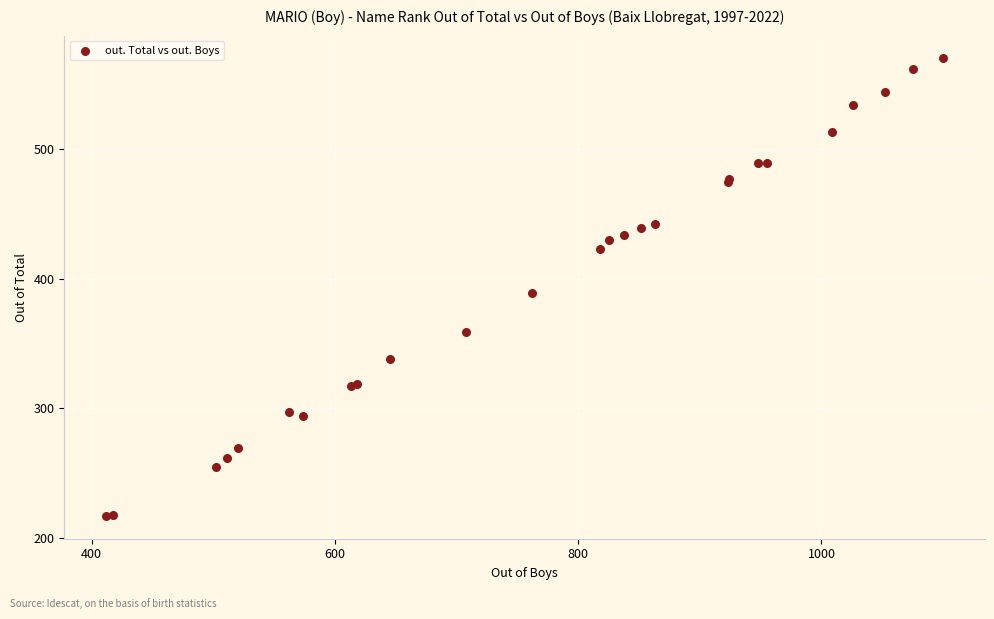

What Y value in the scatter plot is closest to 393?

389